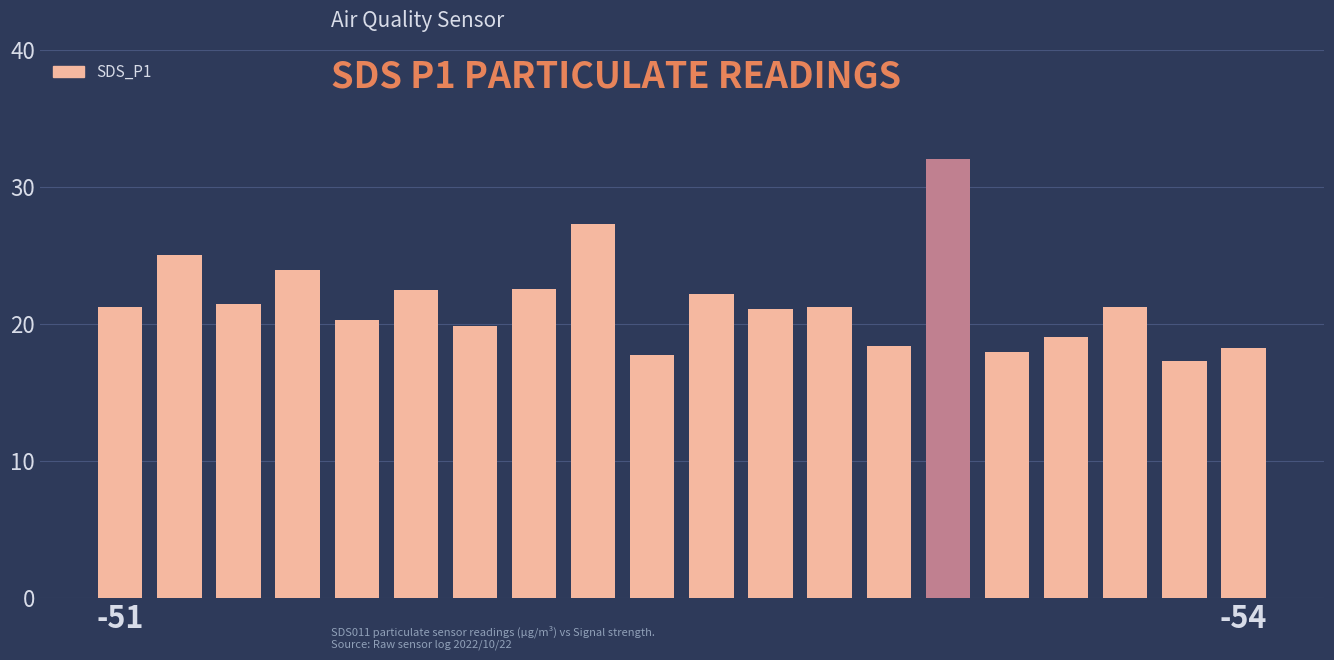

What is the smallest value displayed?

17.3